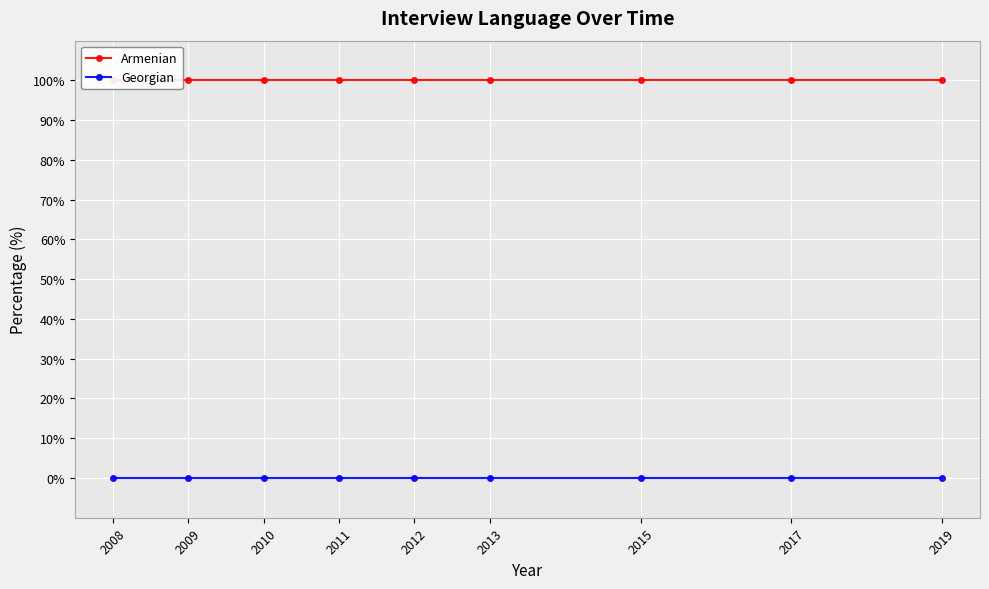

What is the sum of the Armenian values at 2010 and 2015?

200